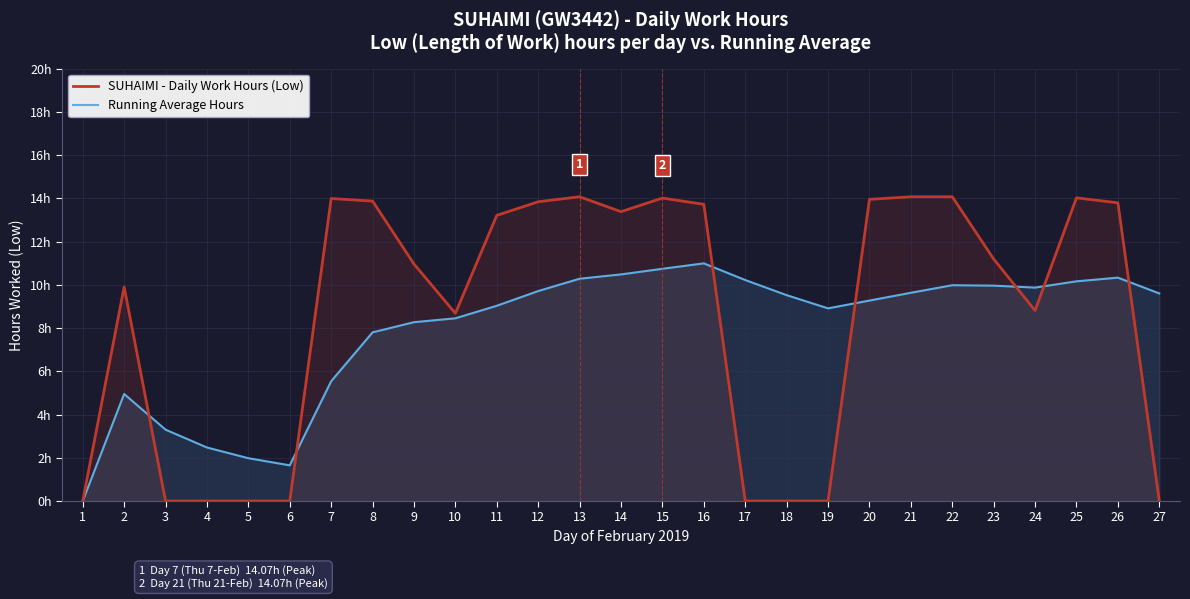

Does the chart display data point markers on the line(s)?

No